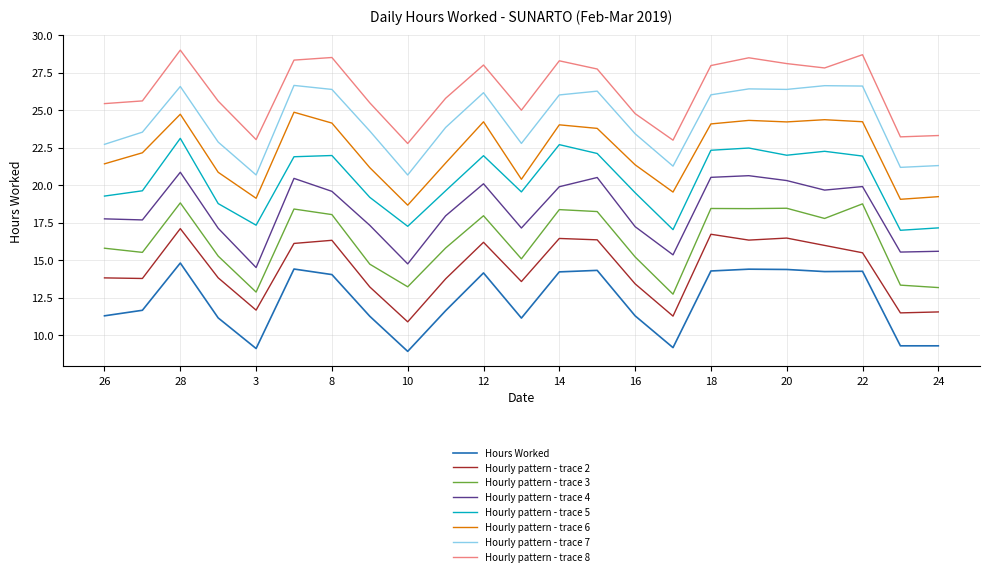

Reading left to right, what are all the values shown in this chart?

26=11.3	27=11.7	28=14.8	2=11.2	3=9.1	4=14.4	8=14.1	9=11.3	10=8.9	11=11.6	12=14.2	13=11.2	14=14.2	15=14.3	16=11.3	17=9.2	18=14.3	19=14.4	20=14.4	21=14.2	22=14.3	23=9.3	24=9.3